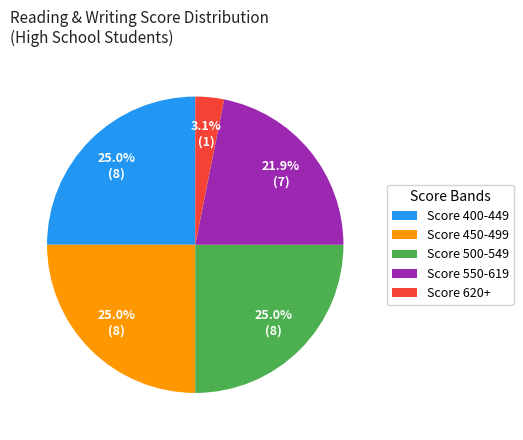

How many slices are in this pie chart?

5